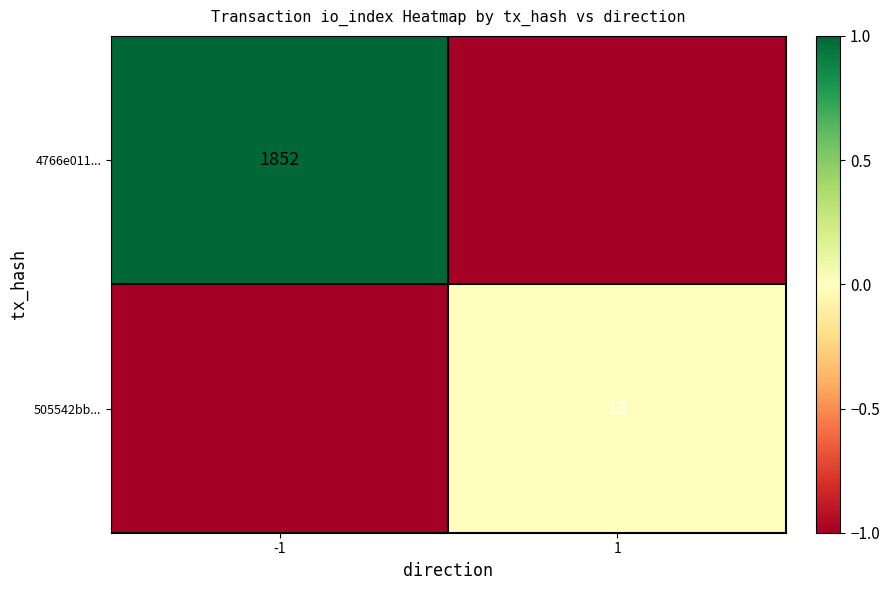

At how many categories does at least one series exceed 0?

2